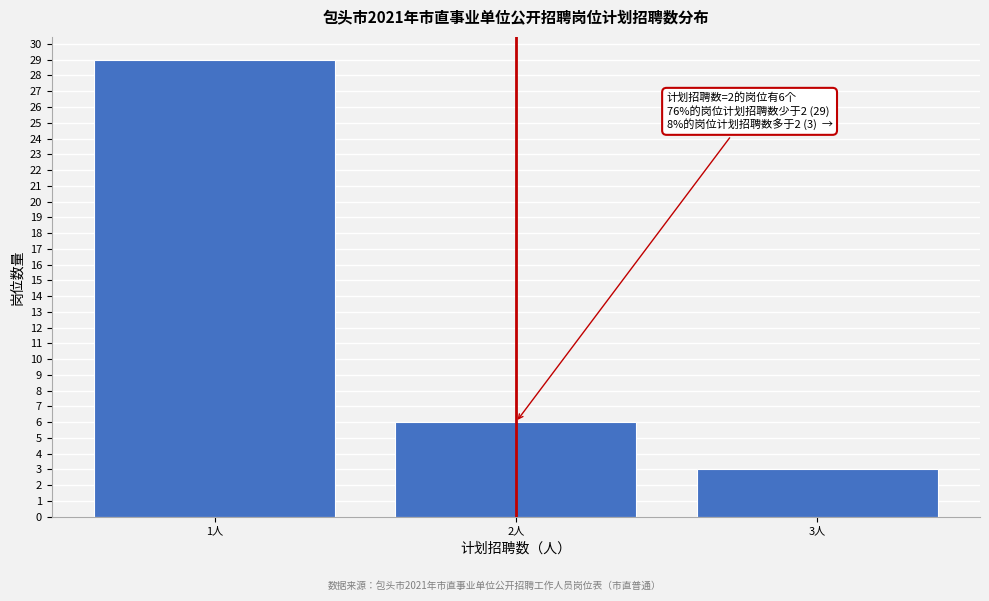

Reading left to right, extract all data points from this chart.

29	6	3